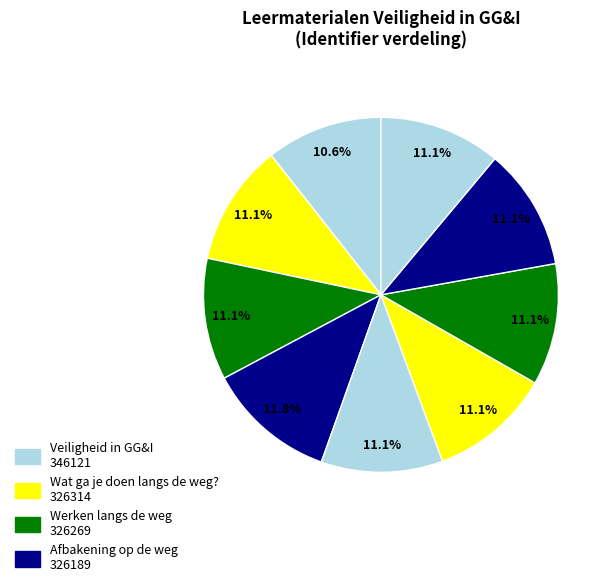

Which slice is the largest?

Afbakening op de weg